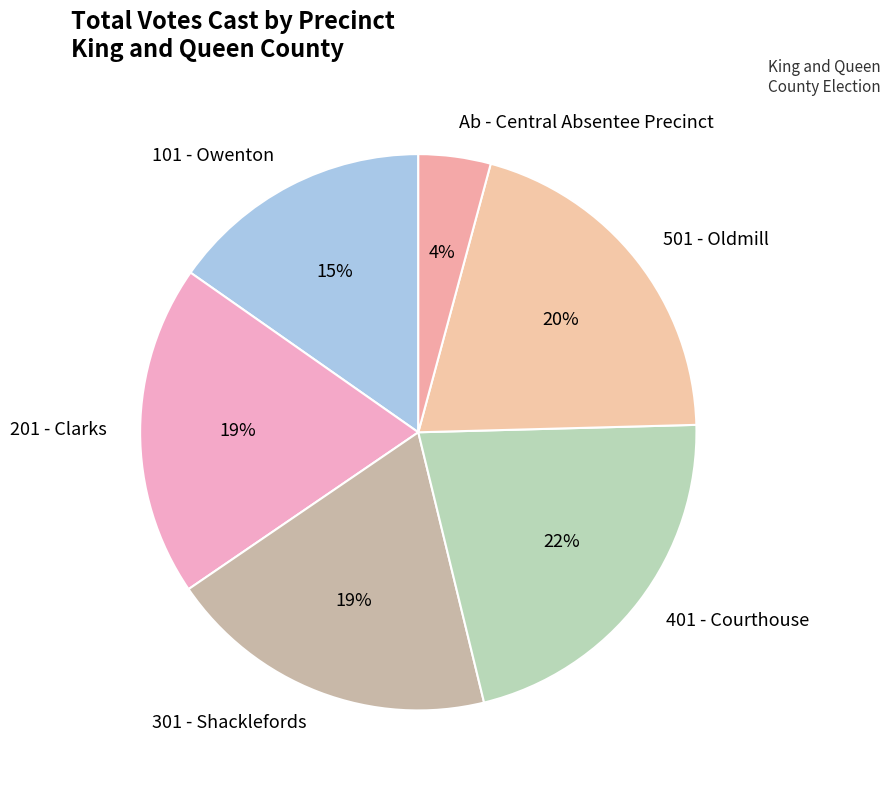

Which slice is the smallest?

Ab - Central Absentee Precinct